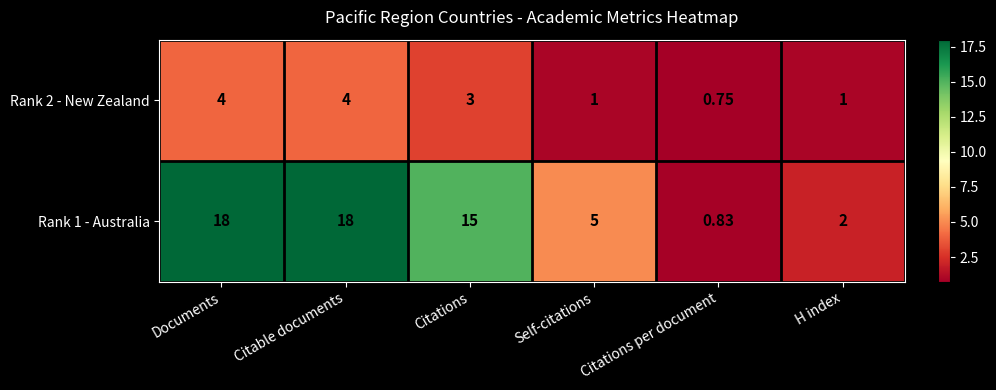

At how many categories does at least one series exceed 14?

3